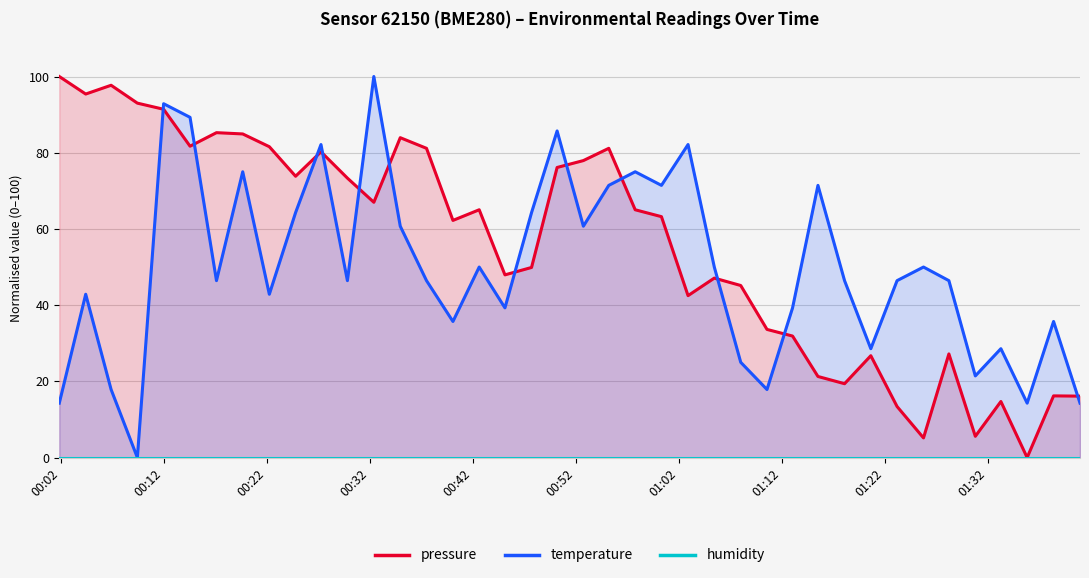

True or false: temperature and humidity cross at least once.

False